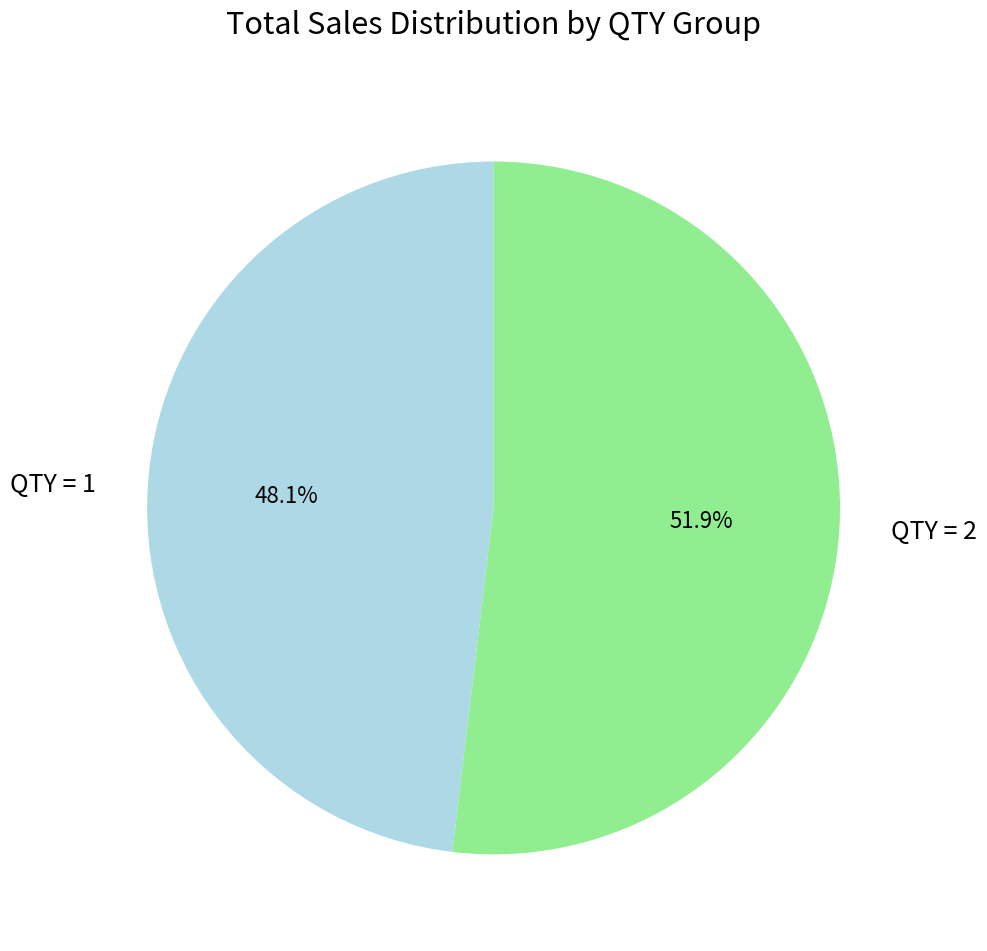

How many segments does this pie chart have?

2